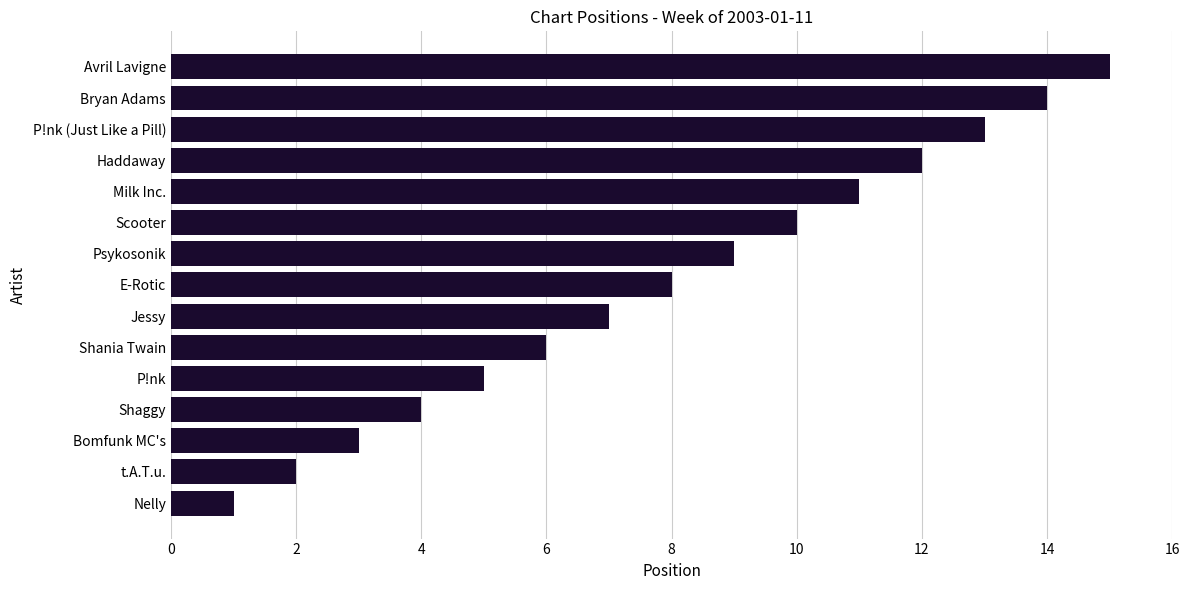

What is the change in value from Bomfunk MC's to Jessy?

+4